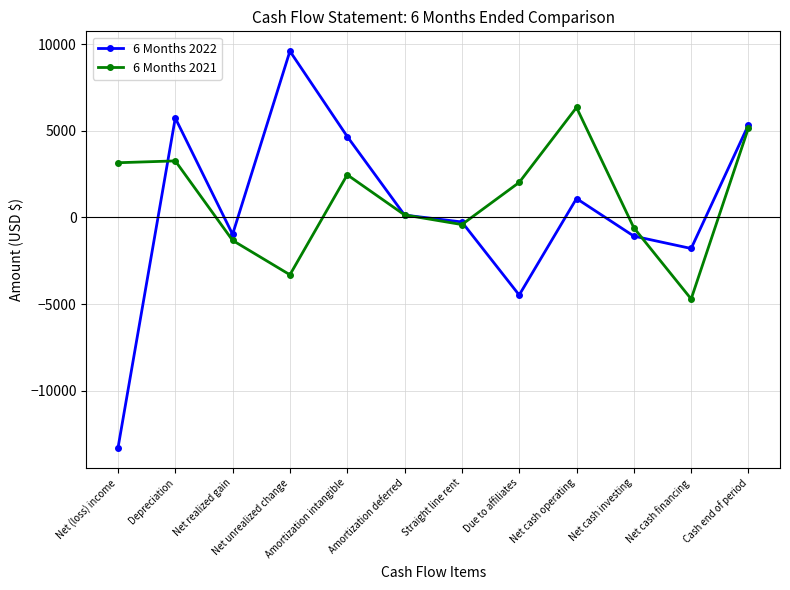

Reading right to left, what are all the values shown in this chart?

6 Months 2022: Cash end of period=5351	Net cash financing=-1793	Net cash investing=-1079	Net cash operating=1092	Due to affiliates=-4481	Straight line rent=-261	Amortization deferred=137	Amortization intangible=4674	Net unrealized change=9603	Net realized gain=-976	Depreciation=5743	Net (loss) income=-13319
6 Months 2021: Cash end of period=5178	Net cash financing=-4709	Net cash investing=-597	Net cash operating=6351	Due to affiliates=2023	Straight line rent=-411	Amortization deferred=146	Amortization intangible=2464	Net unrealized change=-3311	Net realized gain=-1325	Depreciation=3266	Net (loss) income=3160